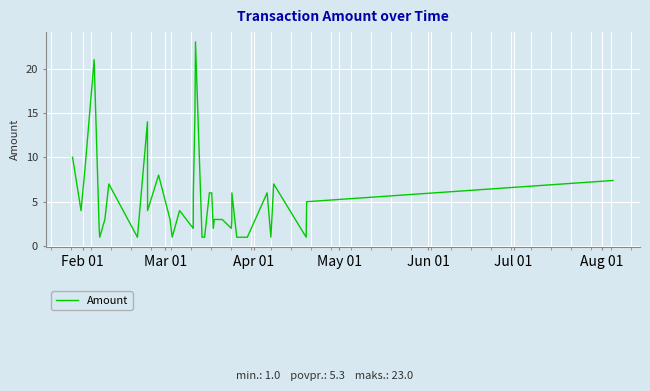

What is the maximum value shown in the chart?

23.0